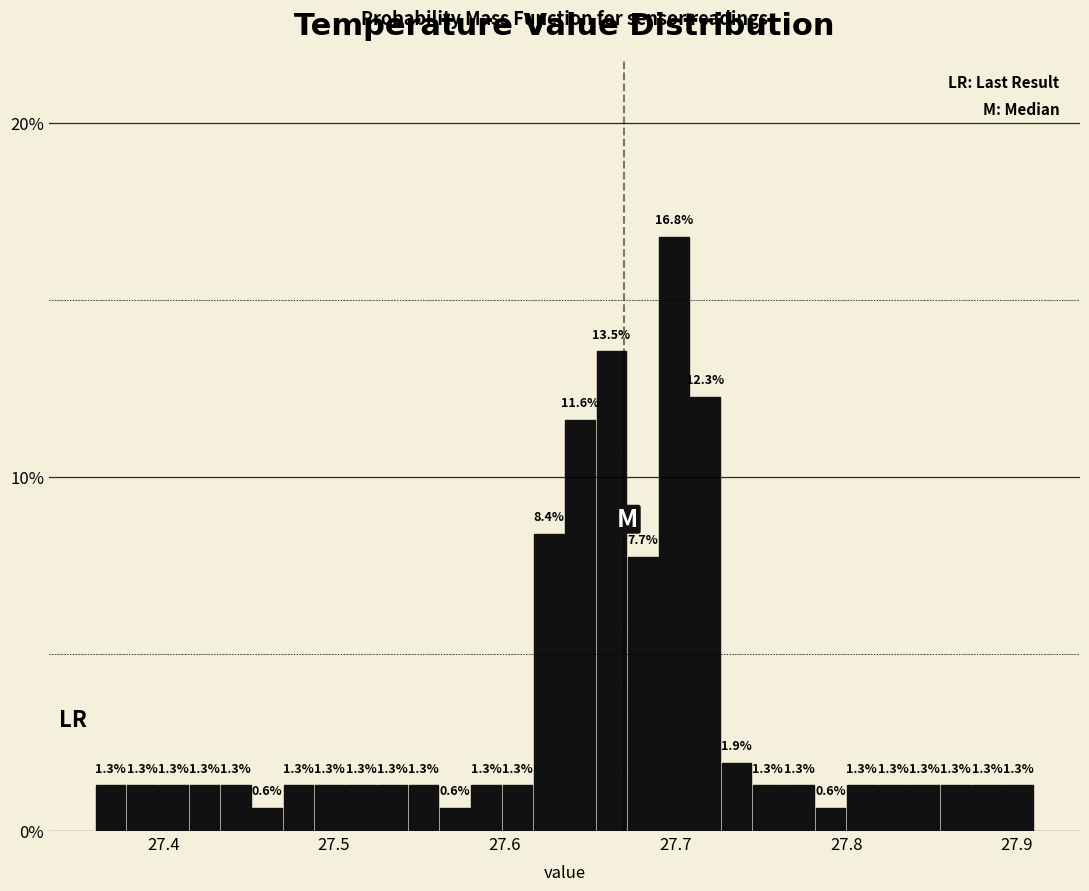

Read against the x-axis, roughly where is the centre of the tallest bar?

27.70